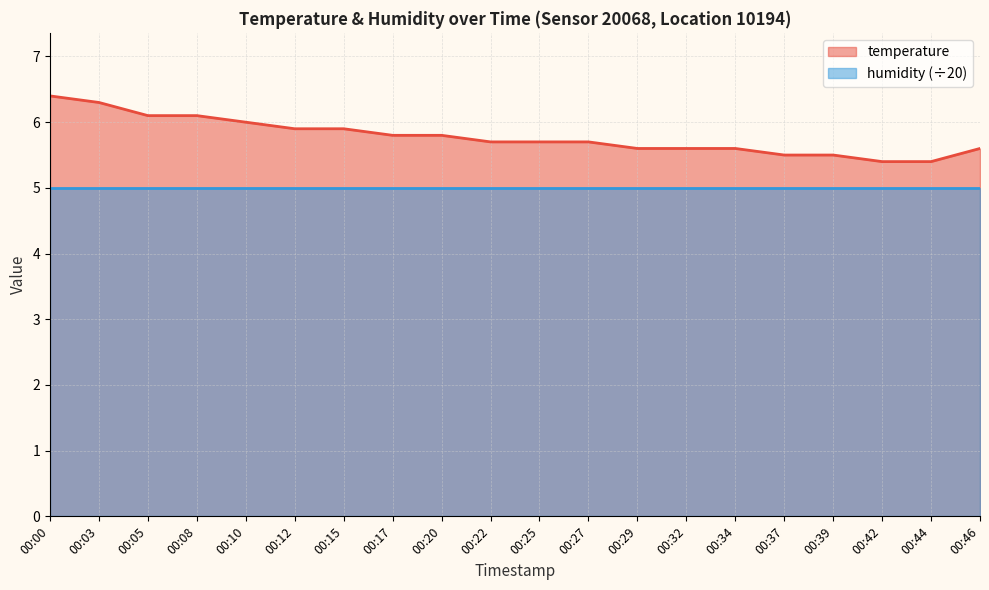

Approximately how many times larger is the value at 00:03 compared to 00:32?

1.1